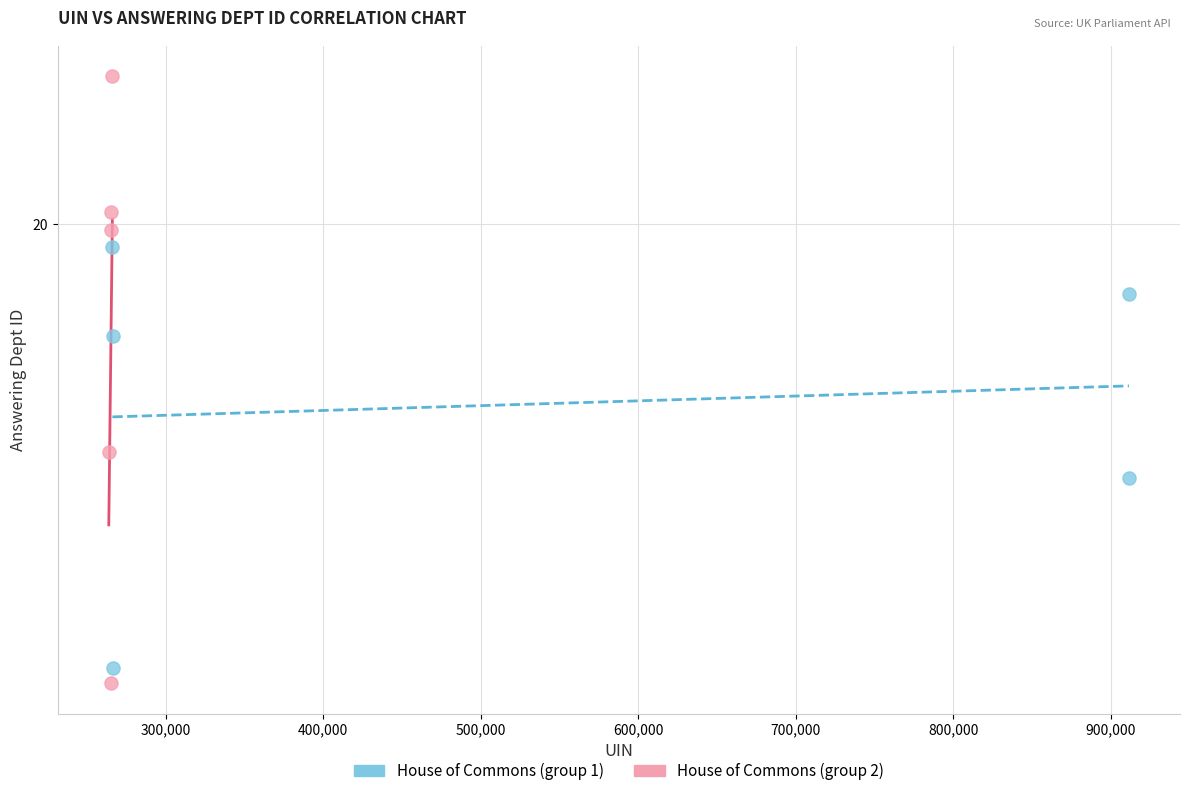

What are all the series names shown in the legend?

House of Commons (group 1), House of Commons (group 2)